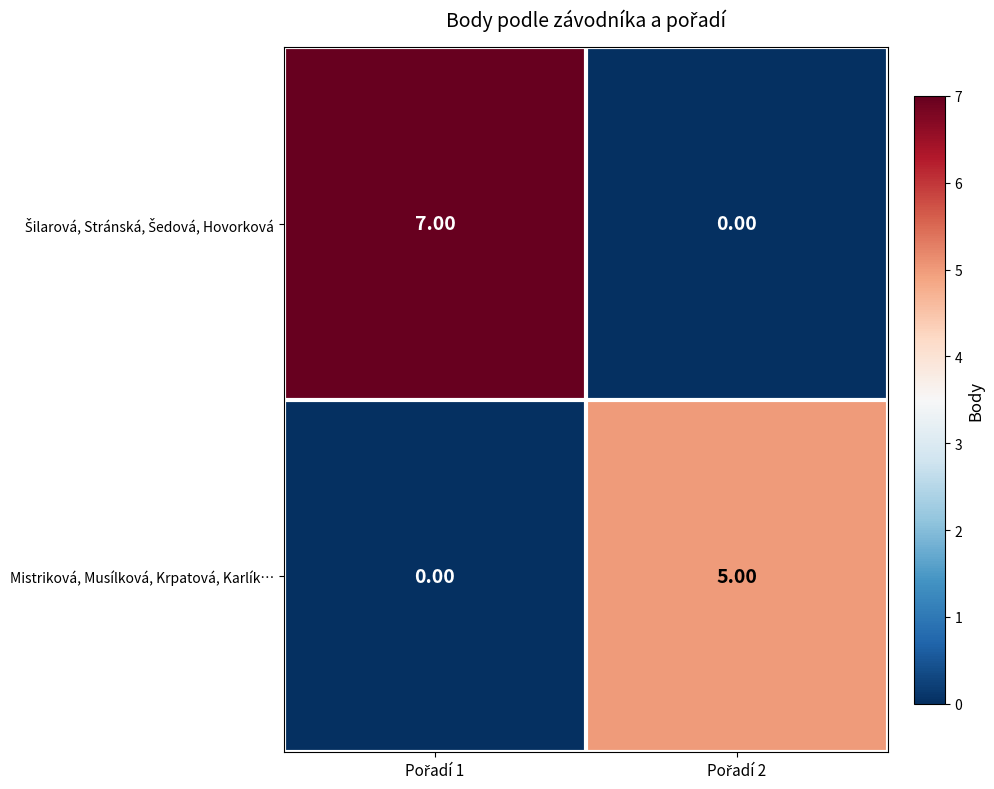

What is the difference between the maximum and minimum values in the Mistriková, Musílková, Krpatová, Karlík… series?

5